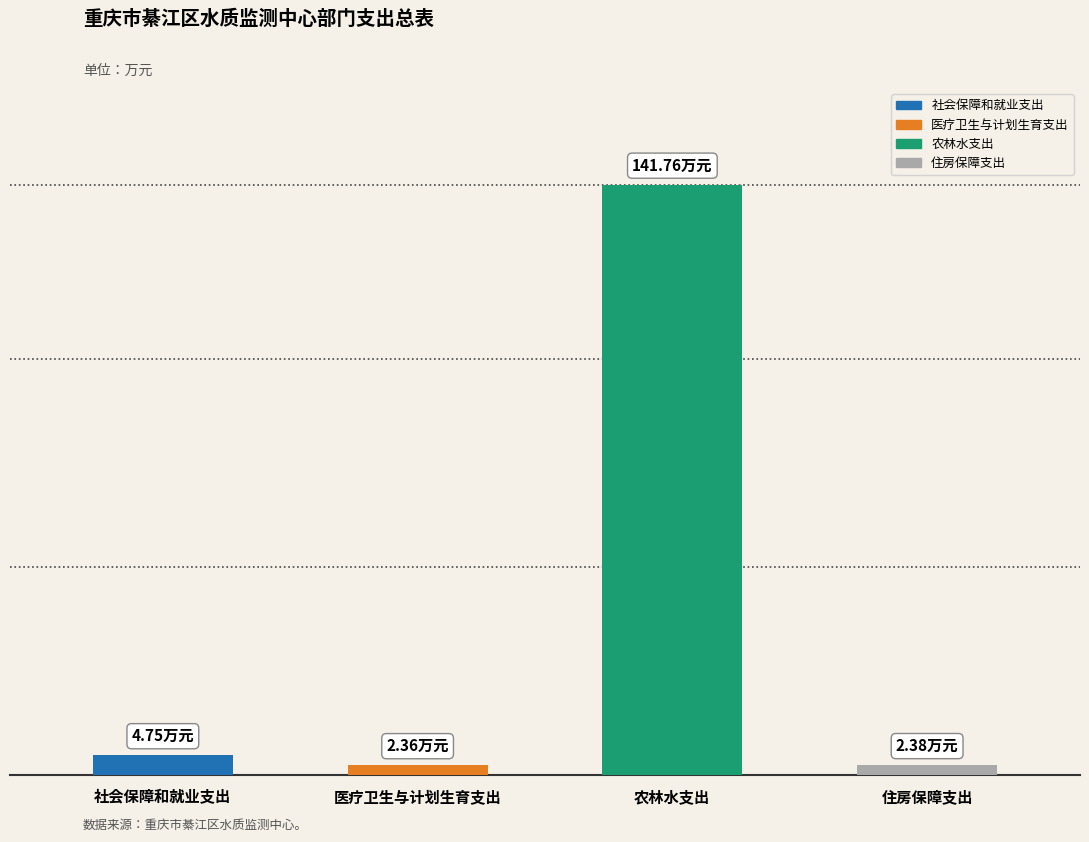

Does the chart contain stacked bars?

No